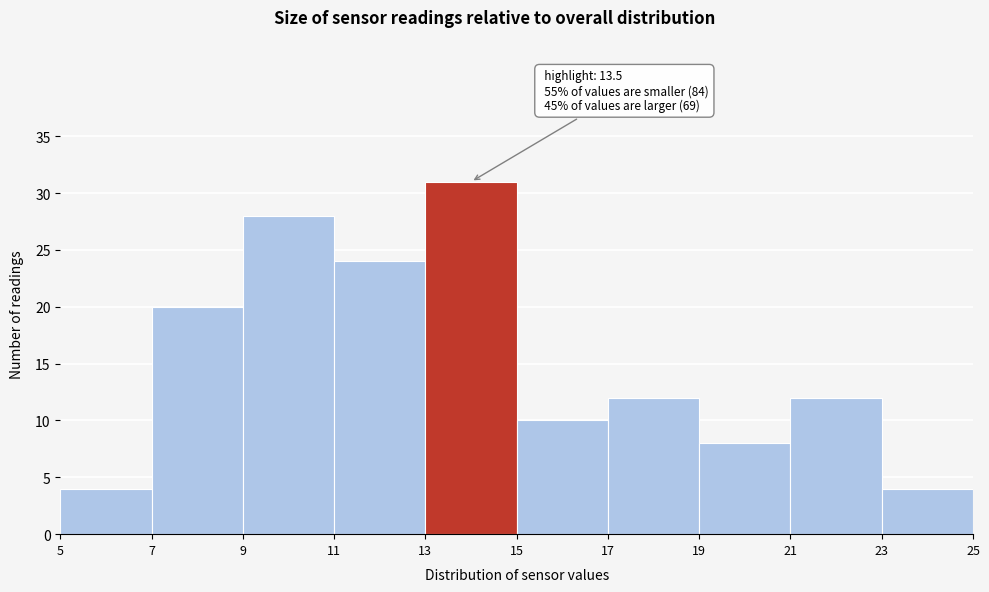

Over which range of the x-axis is the bar tallest?

13 to 15